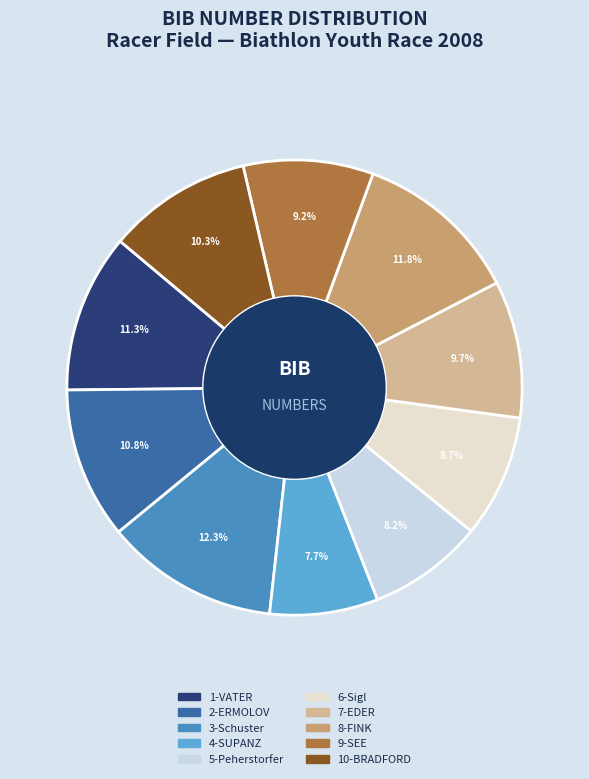

Which category has the smallest portion of the pie?

4-SUPANZ